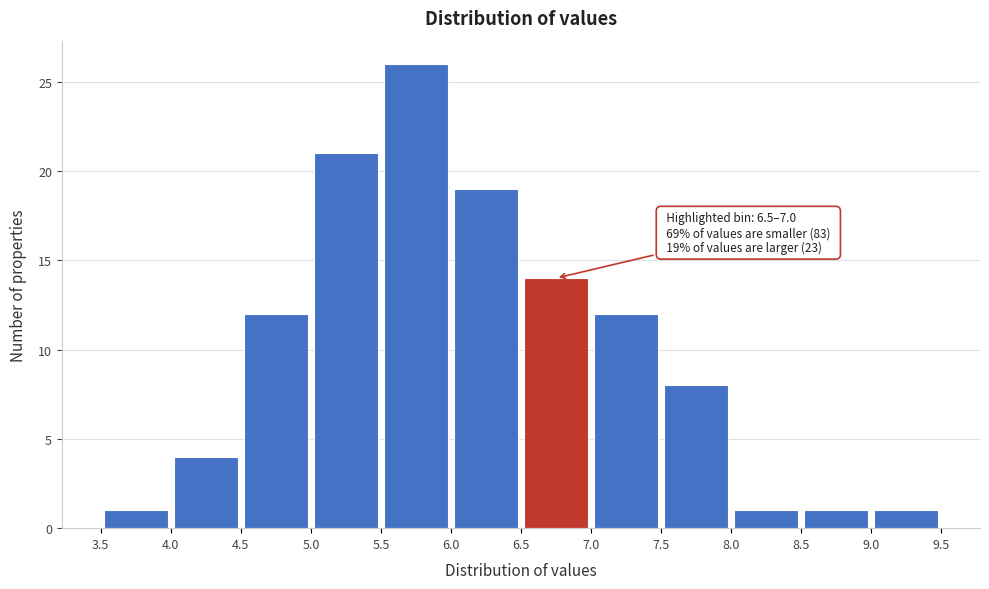

Which range on the x-axis has the tallest bar?

5.5 to 6.0